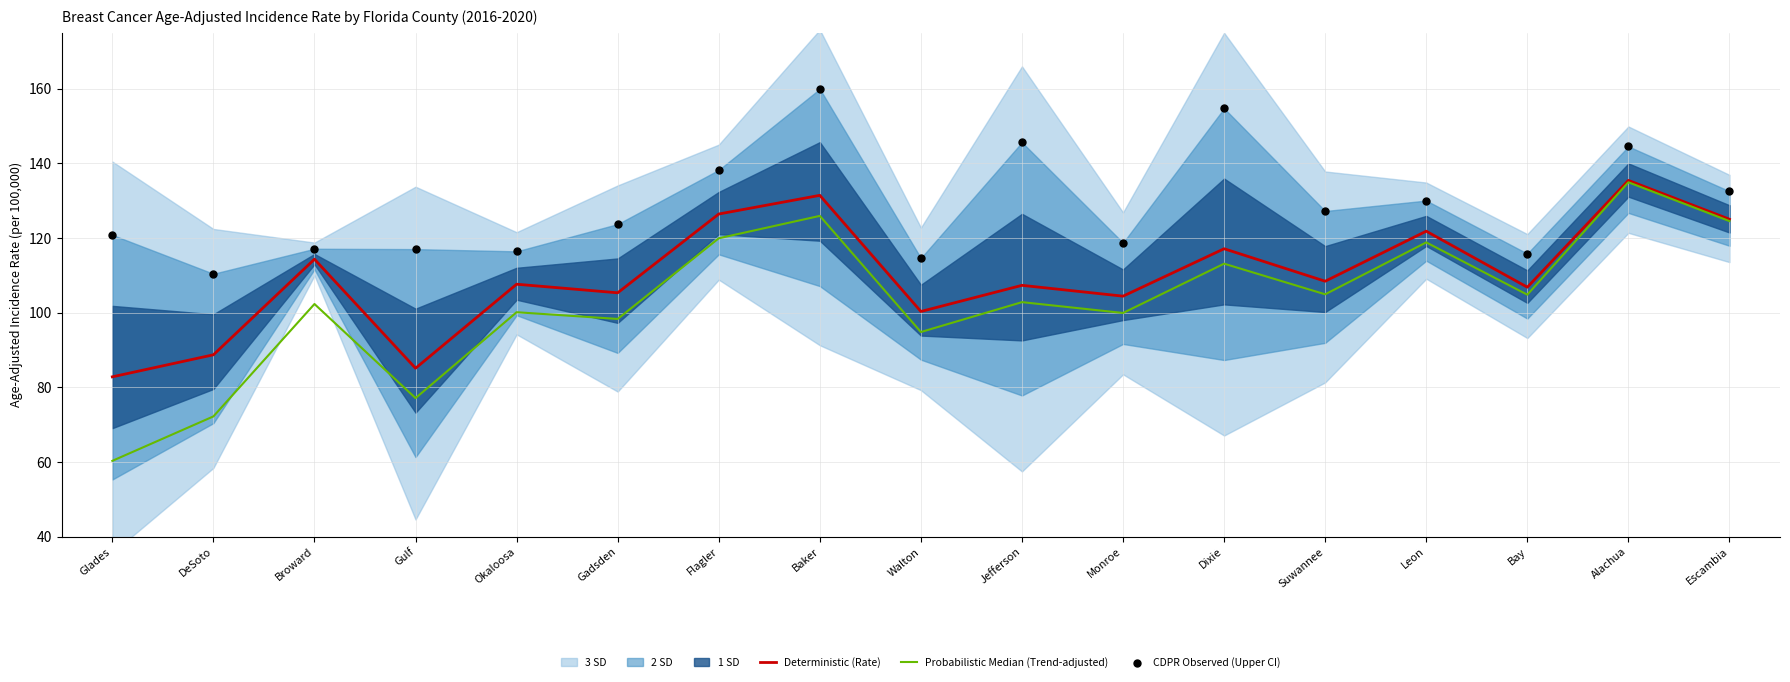

At how many categories does at least one series exceed 88?

17